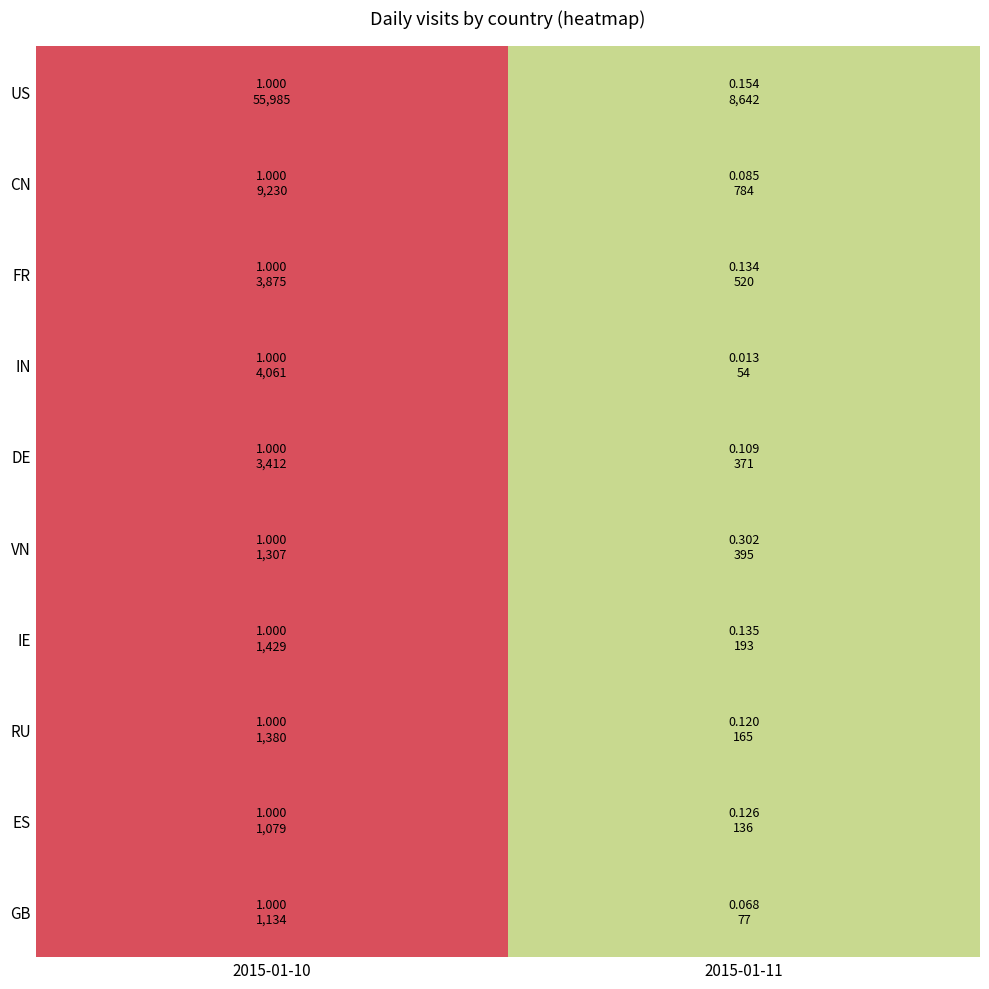

Reading left to right, transcribe all the data shown in this chart.

US: 55985	8642
CN: 9230	784
FR: 3875	520
IN: 4061	54
DE: 3412	371
VN: 1307	395
IE: 1429	193
RU: 1380	165
ES: 1079	136
GB: 1134	77